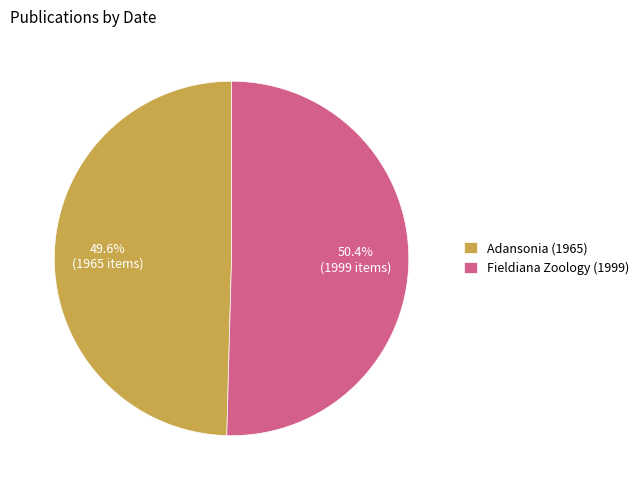

Approximately how many times larger is the value at Adansonia (1965) compared to Fieldiana Zoology (1999)?

1.0